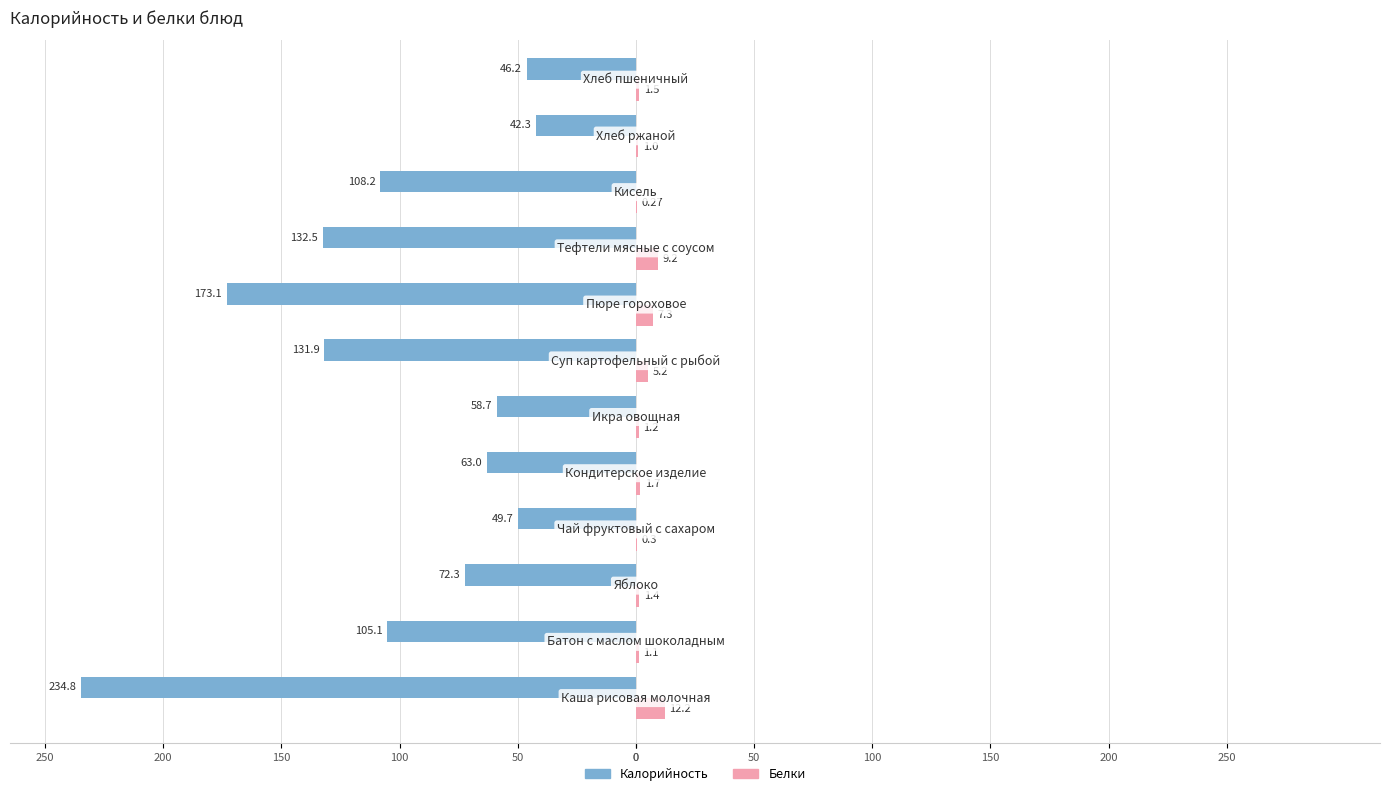

What are all the series names shown in the legend?

Калорийность, Белки